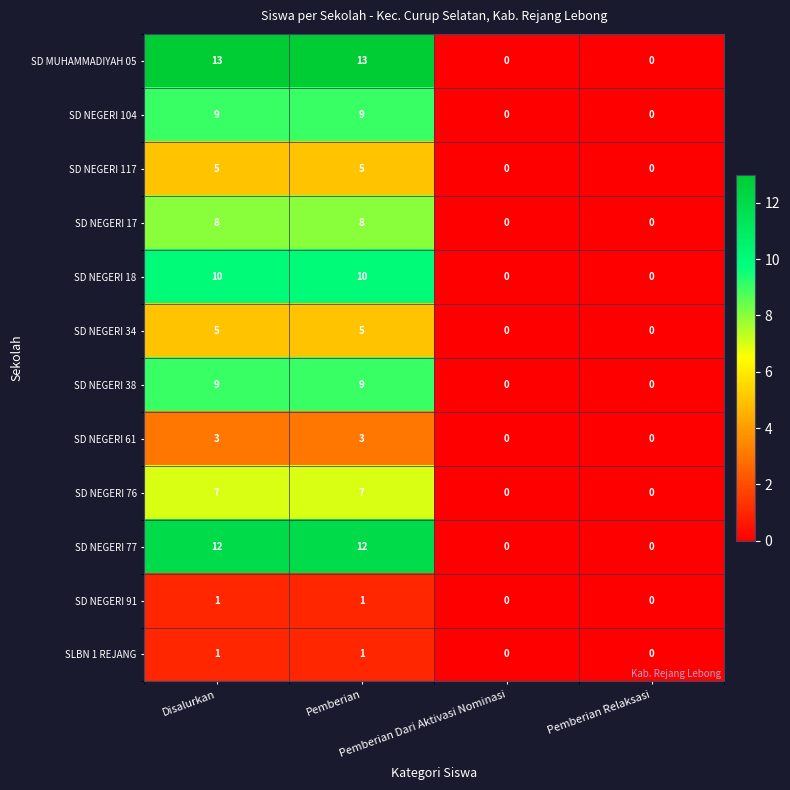

What is the greatest value displayed?

13